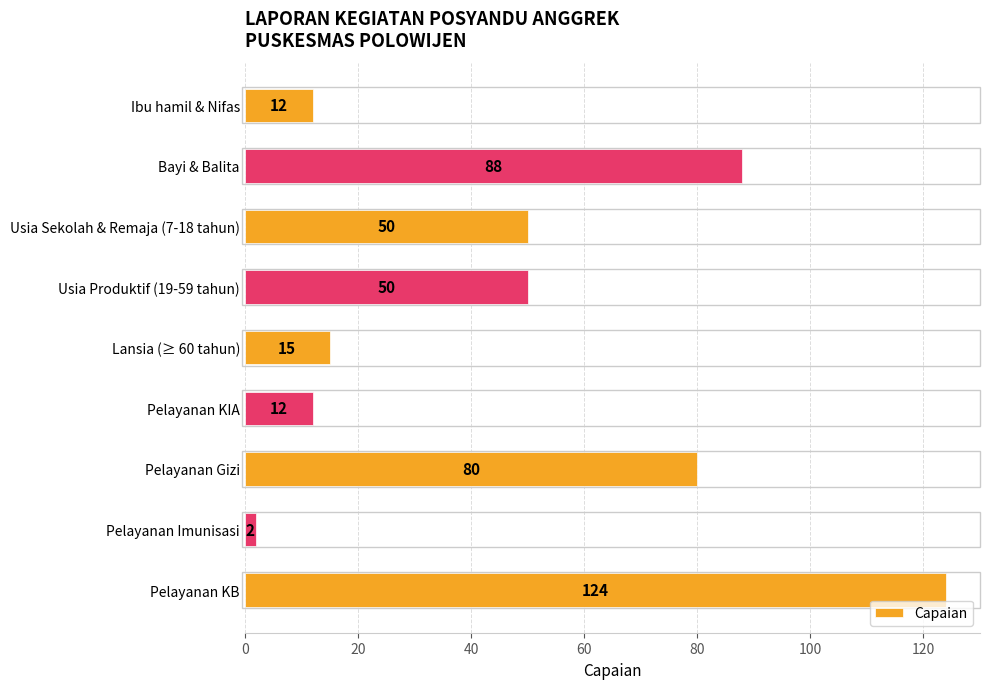

What is the value of the 6th bar from the top?

12